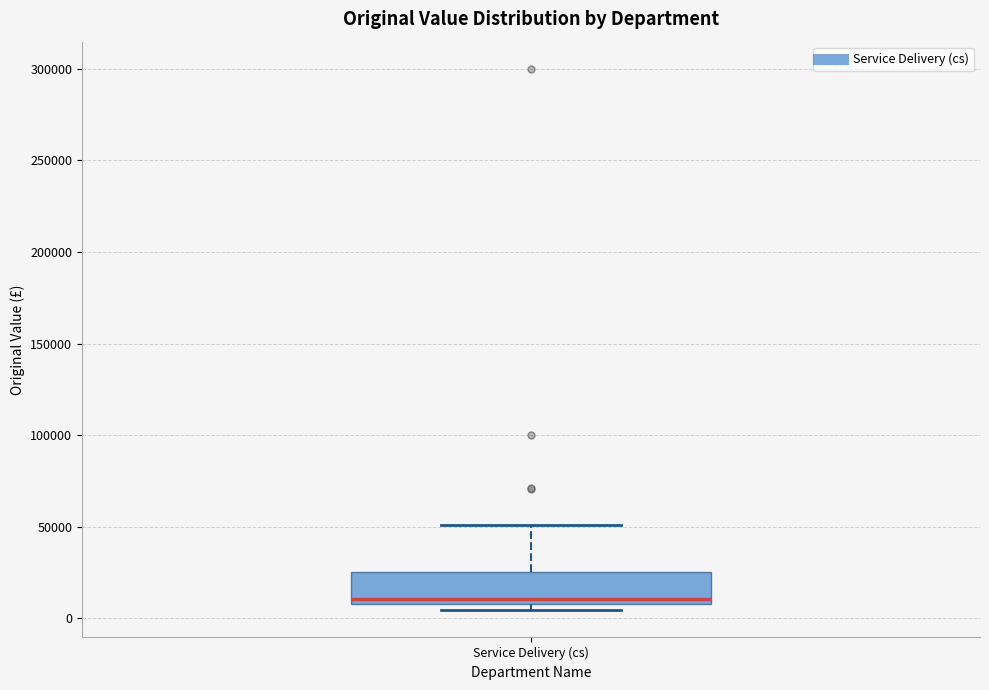

Read this box plot against the y-axis: the position of the median line, the range covered by the box, and the ends of both whiskers. The values are not printed on the chart, so give them approximately, as read against the axis.

median 10000 (just above the box's lower edge), box 10000 to 25000, whiskers 5000 to 50000